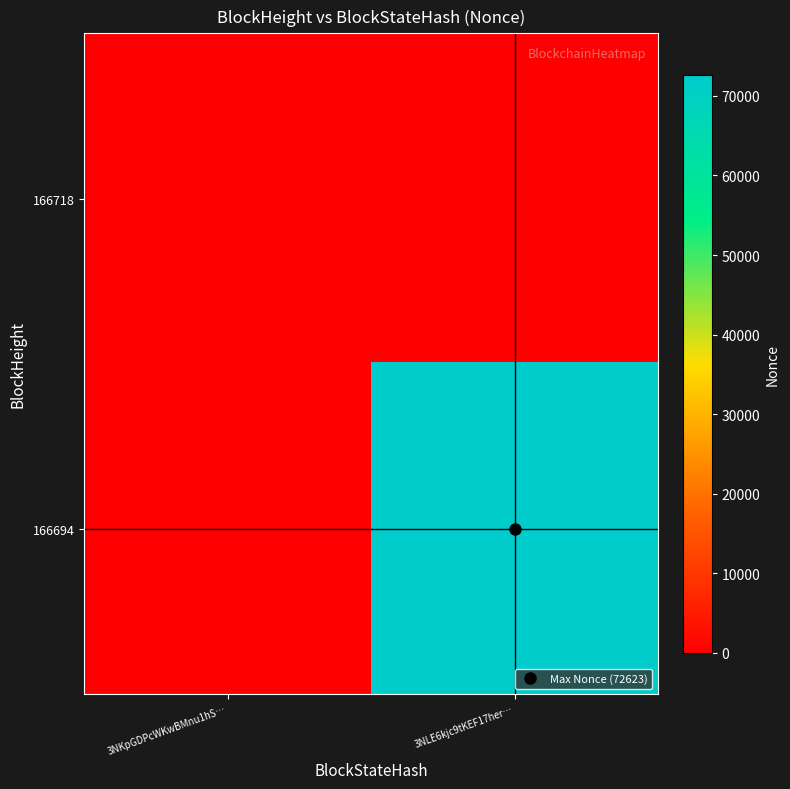

Which label corresponds to the largest value in the chart?

3NLE6kjc9tKEF17her…